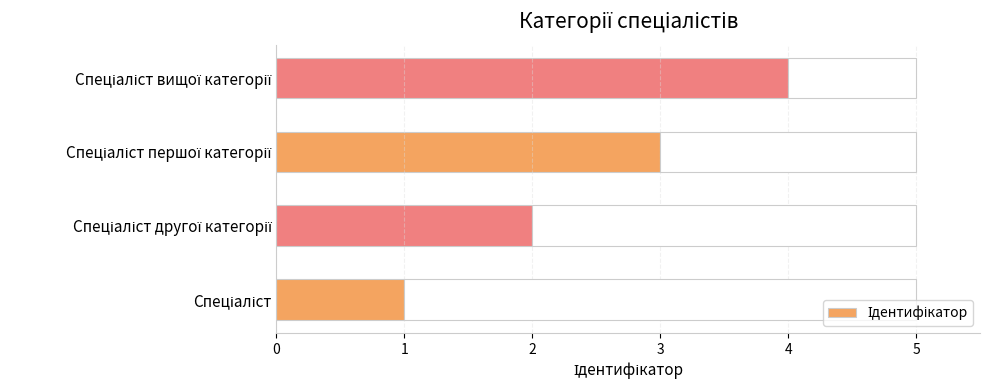

How many bars are there in total?

4